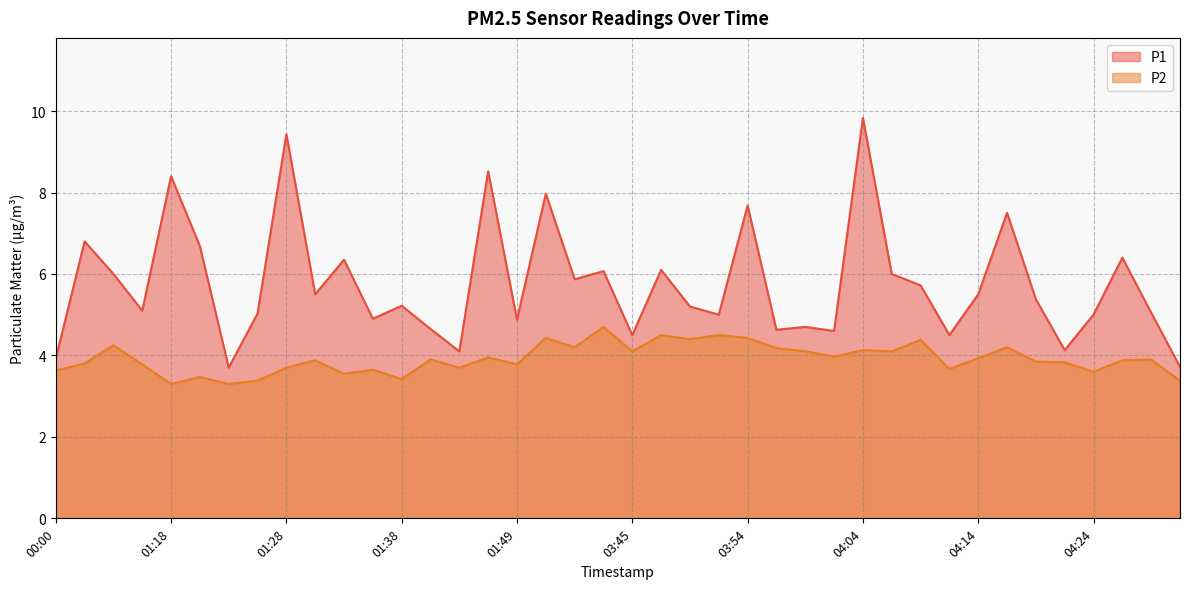

Reading left to right, what are all the values shown in this chart?

P1: 00:00=3.9	00:11=6.8	00:14=6.0	00:17=5.1	01:18=8.4	01:21=6.7	01:23=3.7	01:26=5.0	01:28=9.4	01:31=5.5	01:33=6.3	01:36=4.9	01:38=5.2	01:41=4.7	01:44=4.1	01:46=8.5	01:49=4.9	03:31=8.0	03:40=5.9	03:42=6.1	03:45=4.5	03:47=6.1	03:50=5.2	03:52=5.0	03:54=7.7	03:57=4.6	03:59=4.7	04:02=4.6	04:04=9.8	04:07=6.0	04:09=5.7	04:12=4.5	04:14=5.5	04:17=7.5	04:19=5.4	04:22=4.1	04:24=5.0	04:27=6.4	04:29=5.0	04:34=3.7
P2: 00:00=3.6	00:11=3.8	00:14=4.2	00:17=3.8	01:18=3.3	01:21=3.5	01:23=3.3	01:26=3.4	01:28=3.7	01:31=3.9	01:33=3.5	01:36=3.6	01:38=3.4	01:41=3.9	01:44=3.7	01:46=4.0	01:49=3.8	03:31=4.4	03:40=4.2	03:42=4.7	03:45=4.1	03:47=4.5	03:50=4.4	03:52=4.5	03:54=4.4	03:57=4.2	03:59=4.1	04:02=4.0	04:04=4.1	04:07=4.1	04:09=4.4	04:12=3.7	04:14=3.9	04:17=4.2	04:19=3.9	04:22=3.8	04:24=3.6	04:27=3.9	04:29=3.9	04:34=3.4